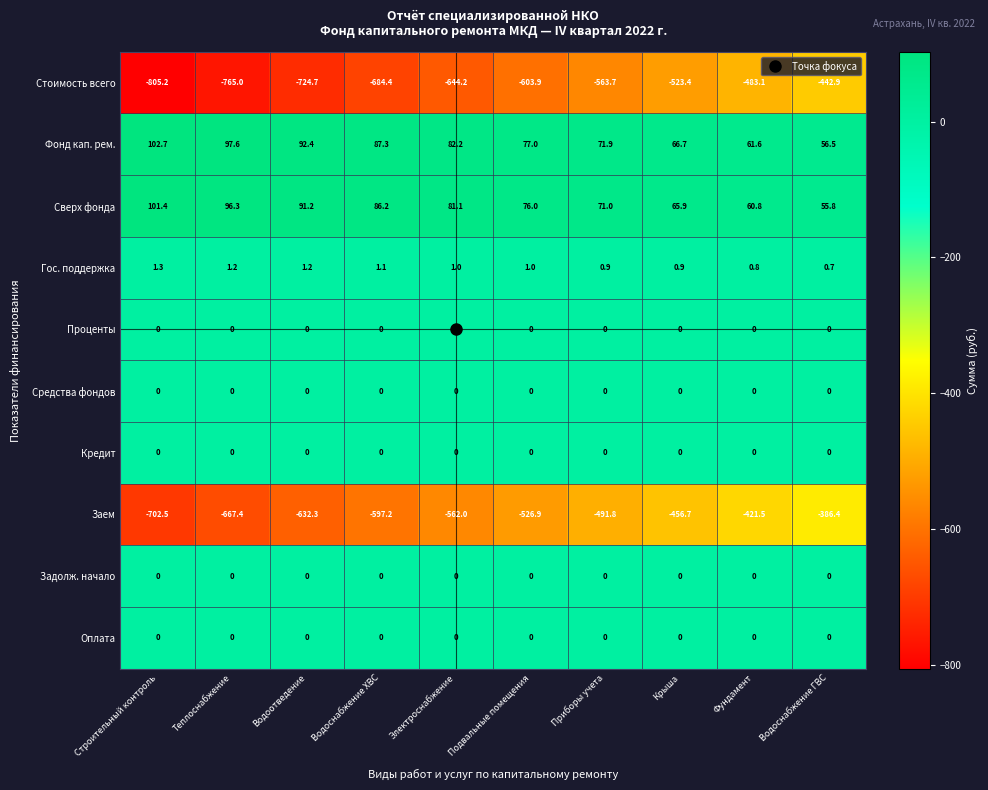

The value of Гос. поддержка at Крыша is 1.5. True or false?

False